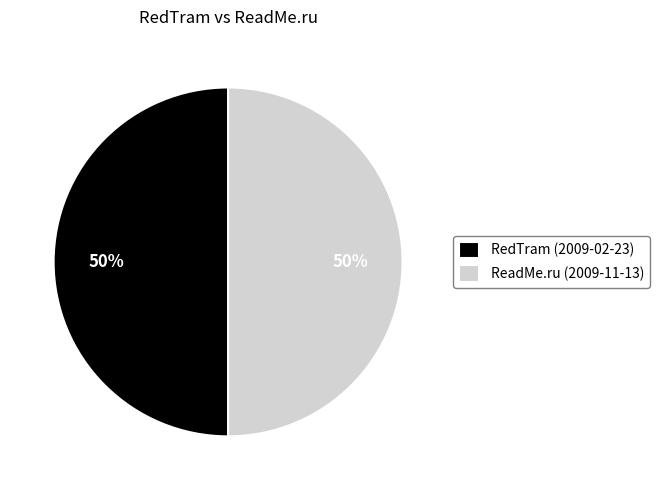

To the nearest percent, what is the average slice percentage?

50%